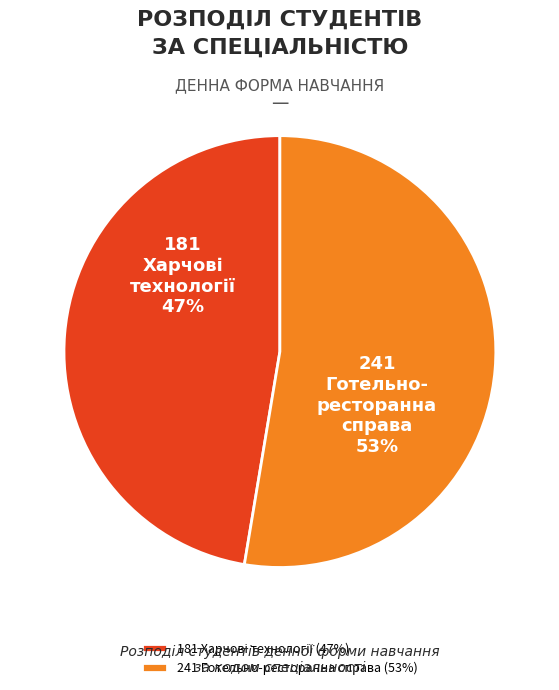

Count the number of slices in the pie.

2